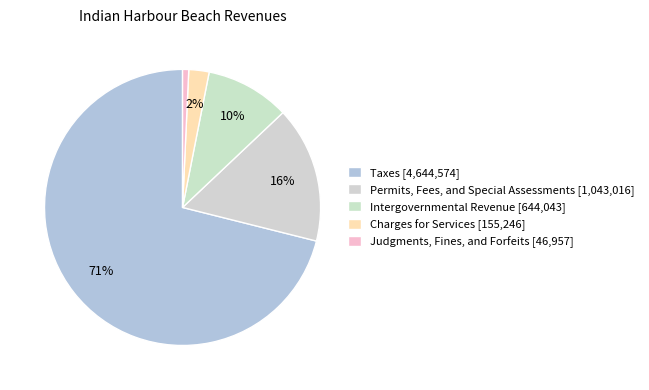

What is the change in value from Permits, Fees, and Special Assessments to Intergovernmental Revenue?

-398973